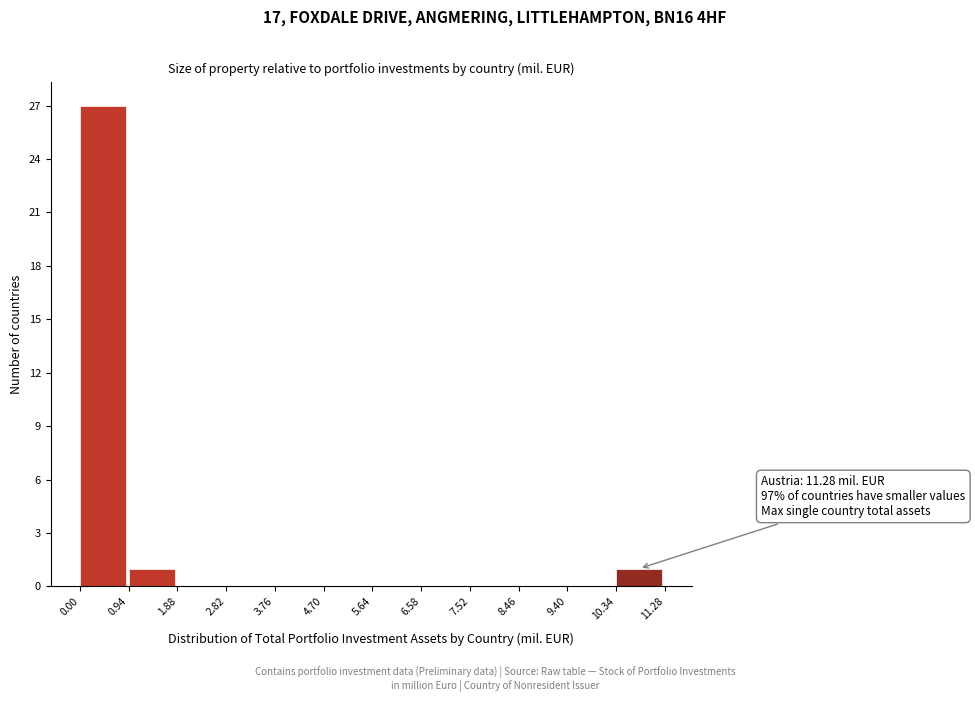

Over which range of the x-axis is the bar tallest?

0.00 to 0.94